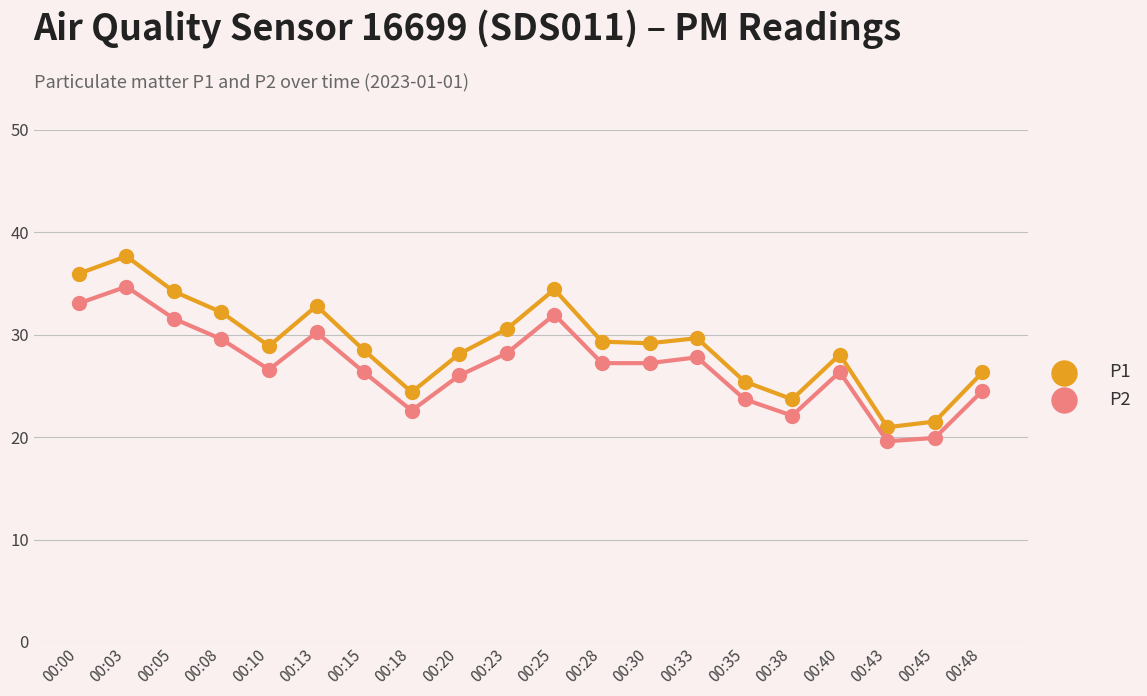

How many values in the P2 series are below 27?

10